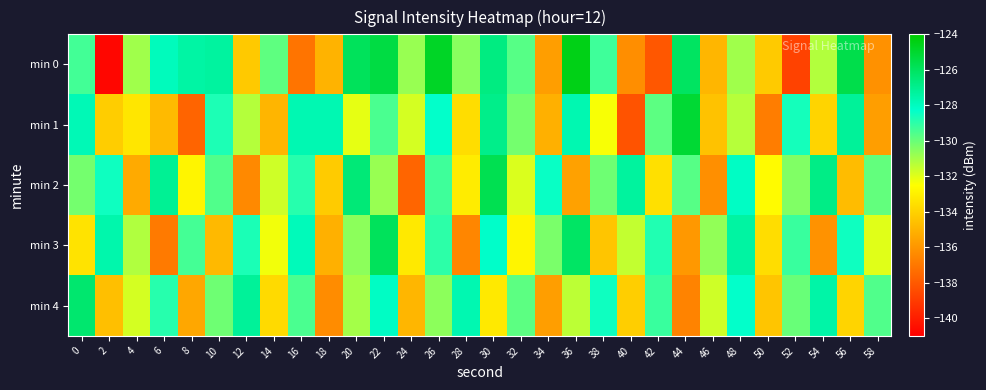

What is the difference between the highest and lowest values at 2?

13.1